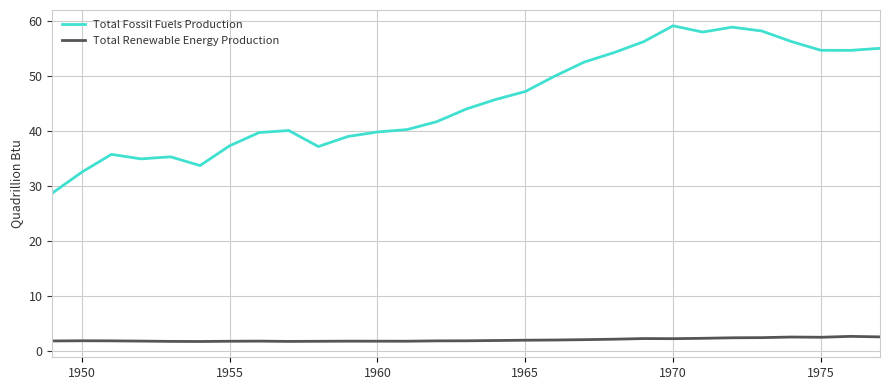

True or false: Total Renewable Energy Production and Total Fossil Fuels Production cross at least once.

False